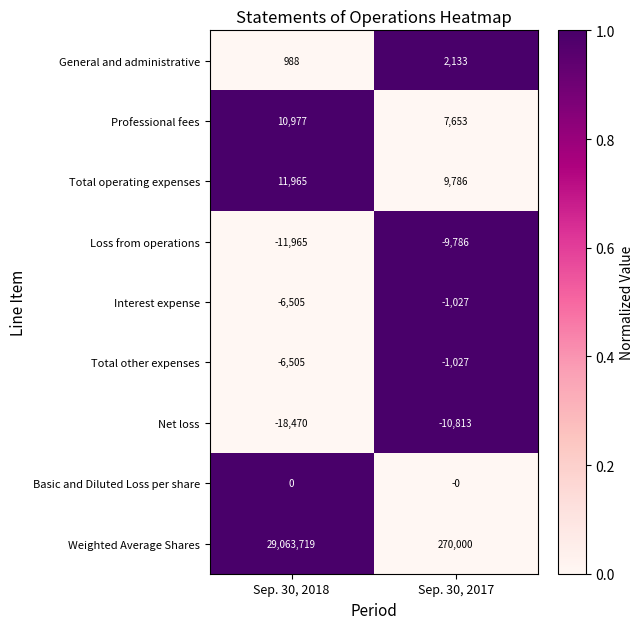

What is the sum of all General and administrative values?

3121